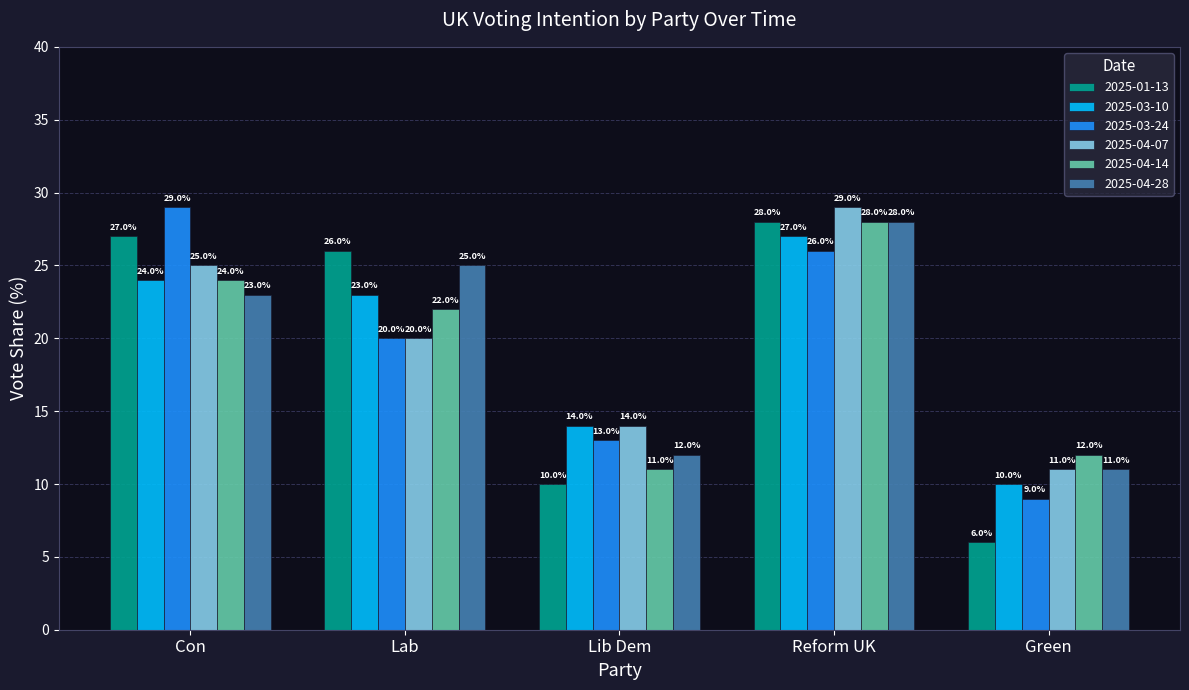

What position from the right is Green?

1